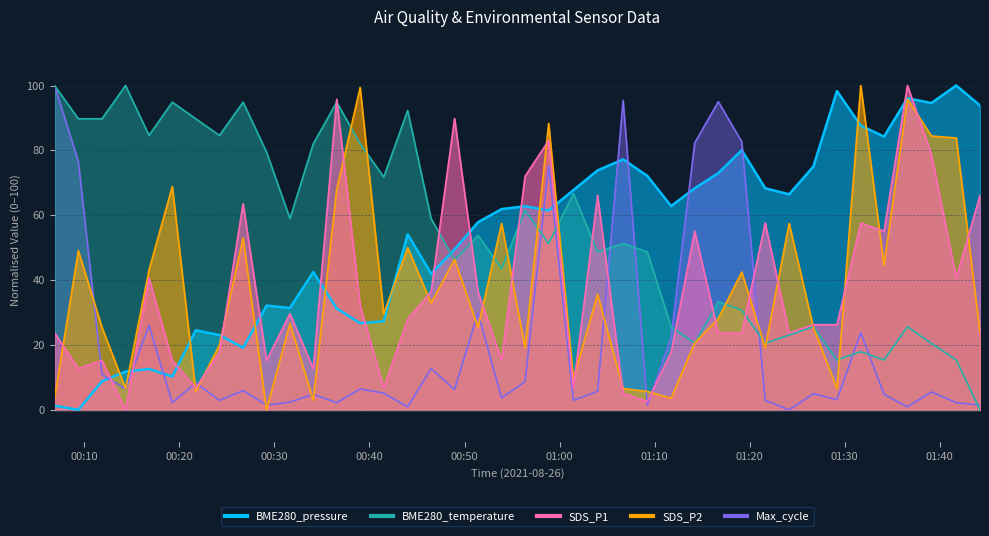

Rank the categories by BME280_pressure value from lowest to highest.

2021/08/26 00:09:22, 2021/08/26 00:06:52, 2021/08/26 00:11:51, 2021/08/26 00:19:15, 2021/08/26 00:14:20, 2021/08/26 00:16:48, 2021/08/26 00:26:42, 2021/08/26 00:24:13, 2021/08/26 00:21:43, 2021/08/26 00:39:01, 2021/08/26 00:41:30, 2021/08/26 00:36:33, 2021/08/26 00:31:38, 2021/08/26 00:29:10, 2021/08/26 00:46:29, 2021/08/26 00:34:05, 2021/08/26 00:48:57, 2021/08/26 00:44:01, 2021/08/26 00:51:25, 2021/08/26 00:58:51, 2021/08/26 00:53:54, 2021/08/26 00:56:22, 2021/08/26 01:11:44, 2021/08/26 01:24:09, 2021/08/26 01:01:27, 2021/08/26 01:14:13, 2021/08/26 01:21:38, 2021/08/26 01:09:14, 2021/08/26 01:16:42, 2021/08/26 01:04:00, 2021/08/26 01:26:42, 2021/08/26 01:06:41, 2021/08/26 01:19:10, 2021/08/26 01:34:08, 2021/08/26 01:31:41, 2021/08/26 01:44:14, 2021/08/26 01:39:07, 2021/08/26 01:36:36, 2021/08/26 01:29:11, 2021/08/26 01:41:44